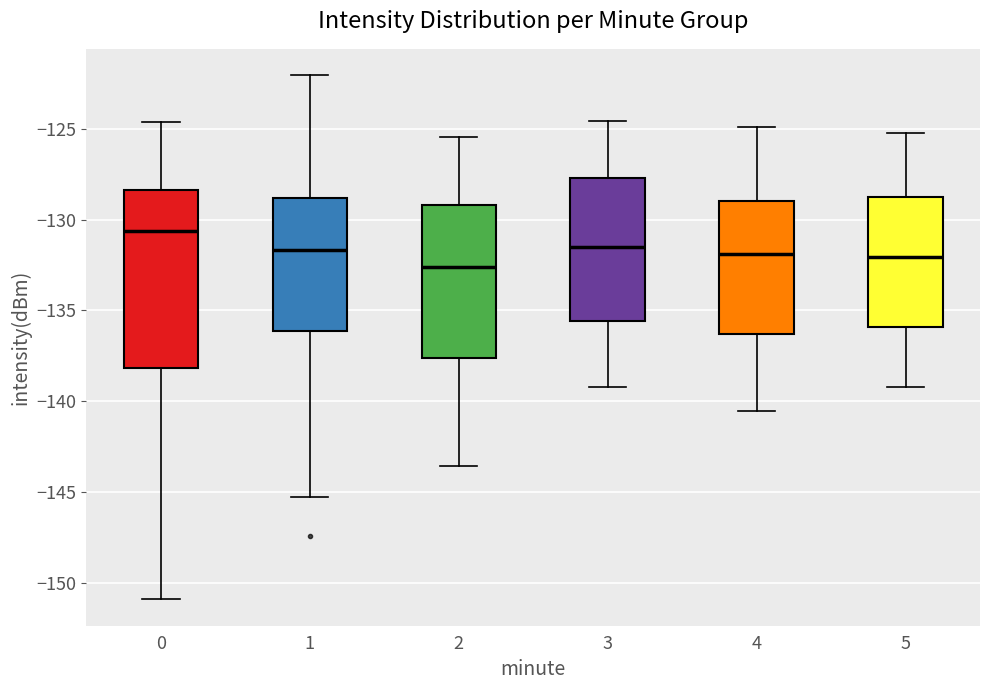

Reading left to right, read every box against the y-axis: the position of its median line, the range the box covers, and the ends of its whiskers. The values are not printed on the chart, so give them approximately, as read against the axis.

0: median -130.5, box -138.0 to -128.5, whiskers -151.0 to -124.5
1: median -131.5, box -136.0 to -129.0, whiskers -145.5 to -122.0
2: median -132.5, box -137.5 to -129.0, whiskers -143.5 to -125.5
3: median -131.5, box -135.5 to -127.5, whiskers -139.0 to -124.5
4: median -132.0, box -136.5 to -129.0, whiskers -140.5 to -125.0
5: median -132.0, box -136.0 to -128.5, whiskers -139.0 to -125.0